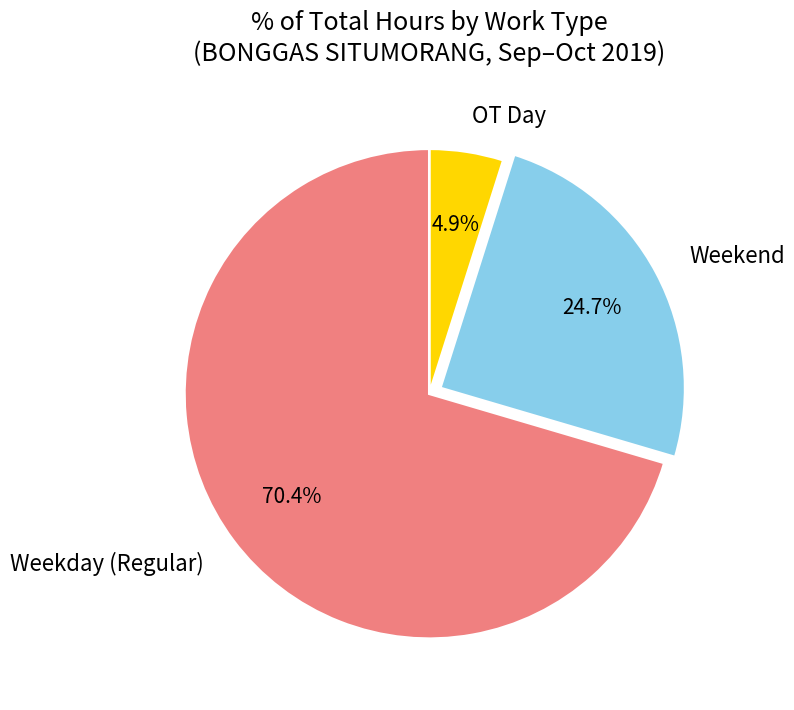

Count the number of slices in the pie.

3